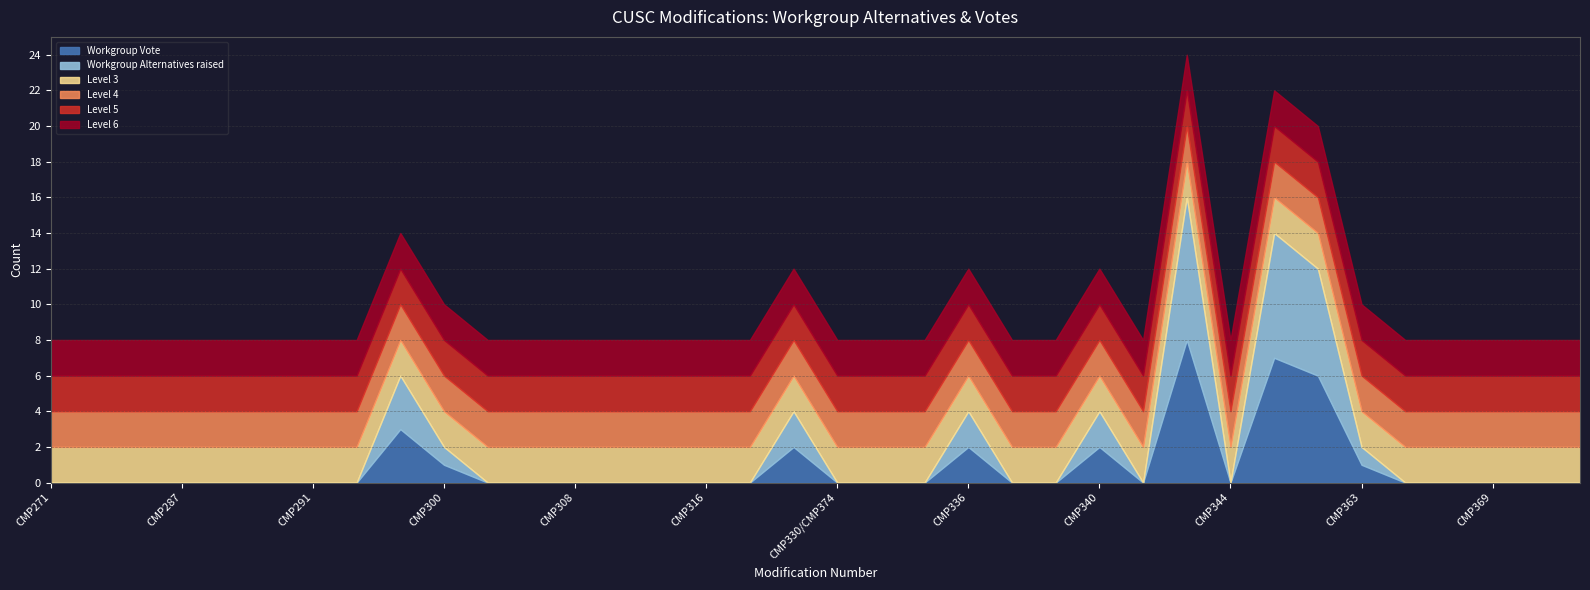

How many Workgroup Alternatives raised values are between 0 and 1?

29